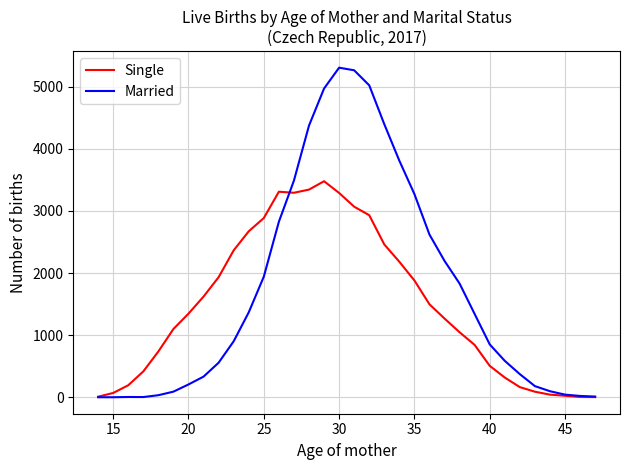

List the series in order of their overall mean, highest first.

Married, Single